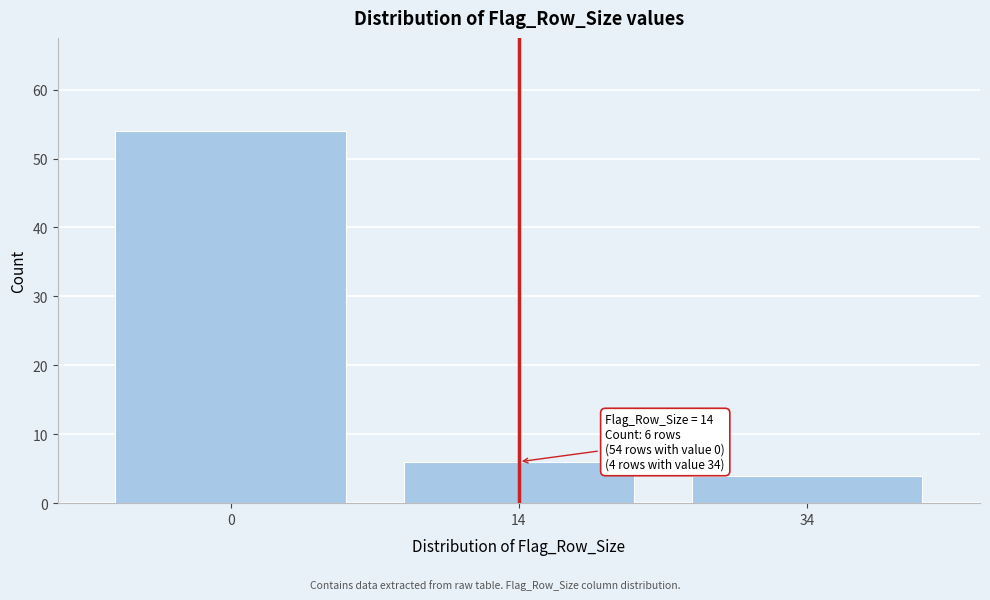

Reading right to left, what are all the values shown in this chart?

34=4	14=6	0=54